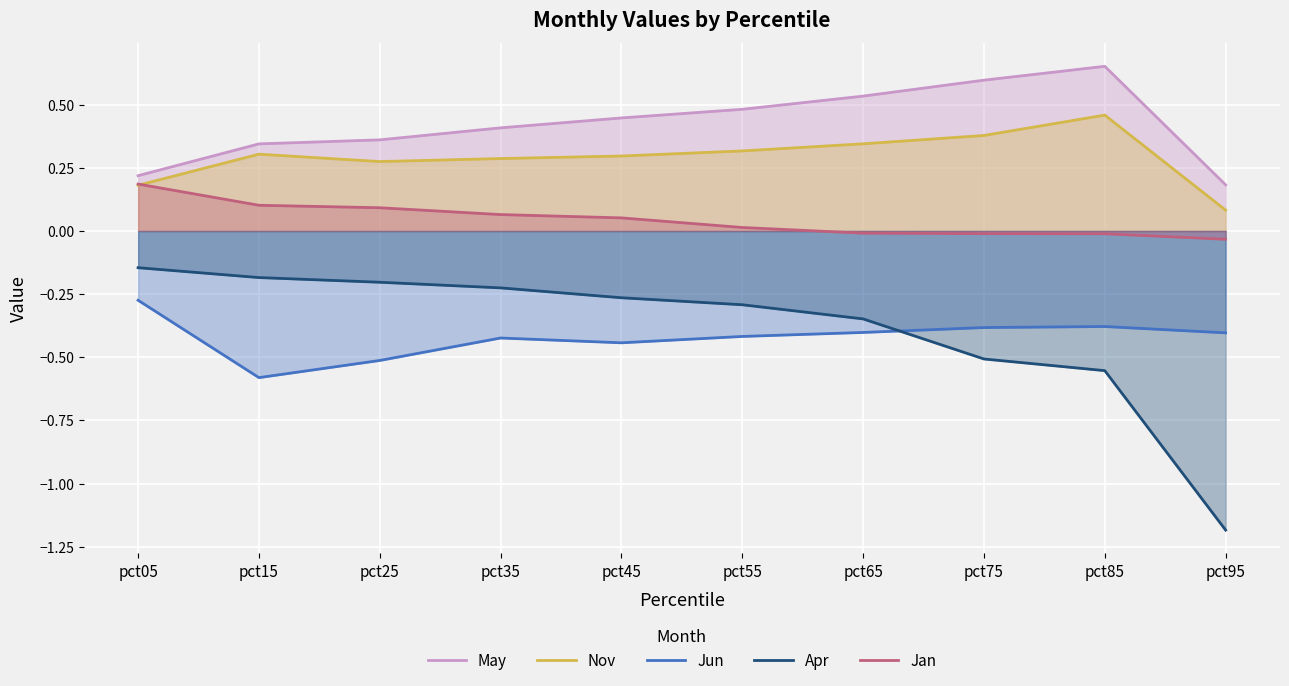

True or false: Jan has a value of 0.0 at pct35.

False